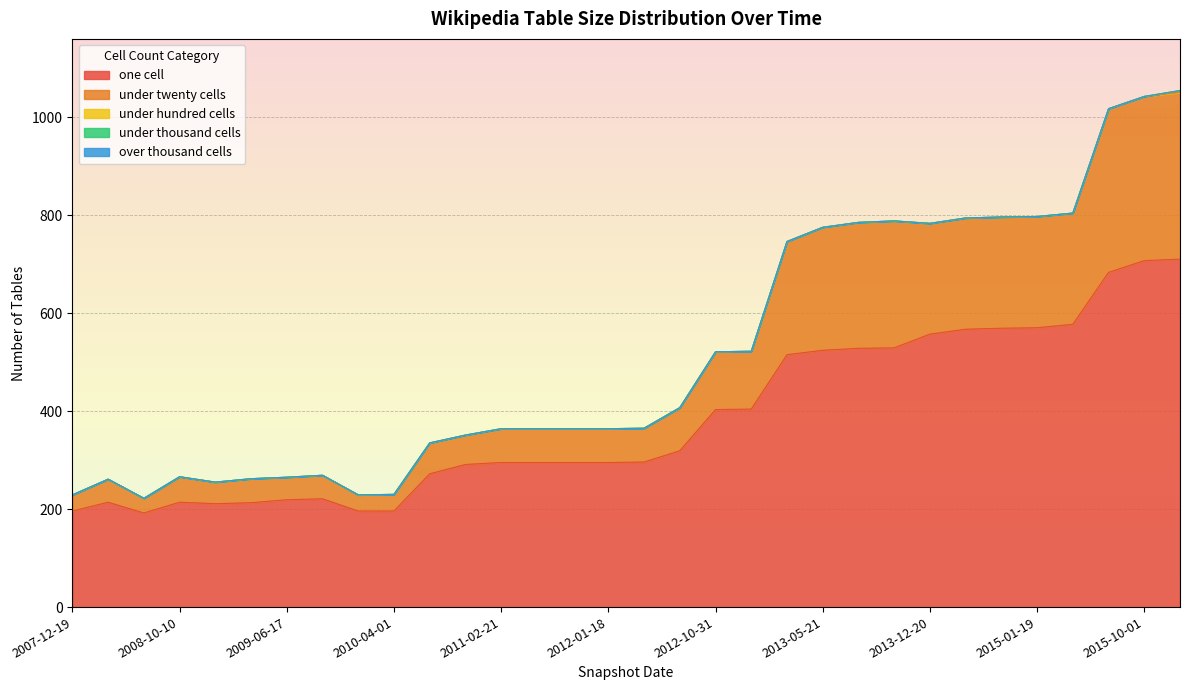

Which series changed the most between 2009-04-06 and 2013-07-09?

one_cell